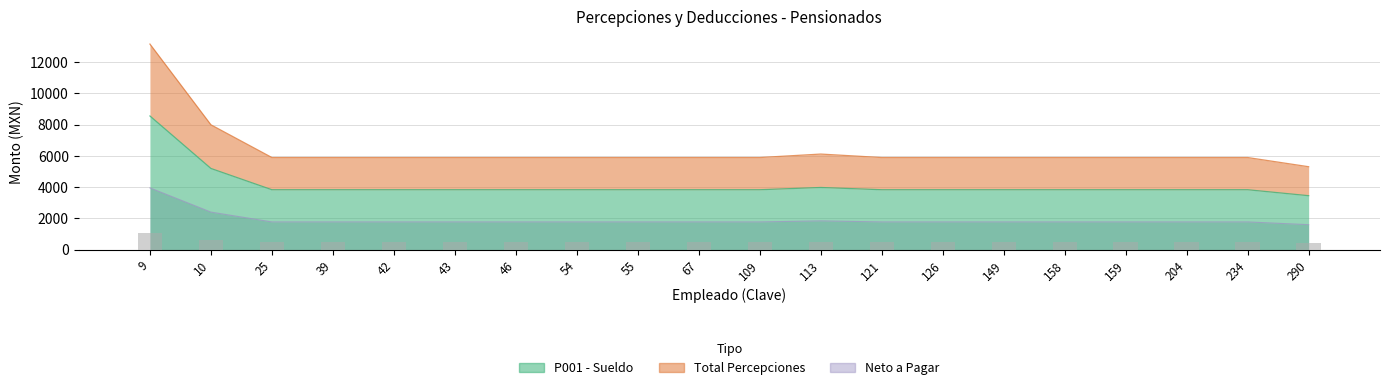

Which has a higher value, 55 or 25?

55